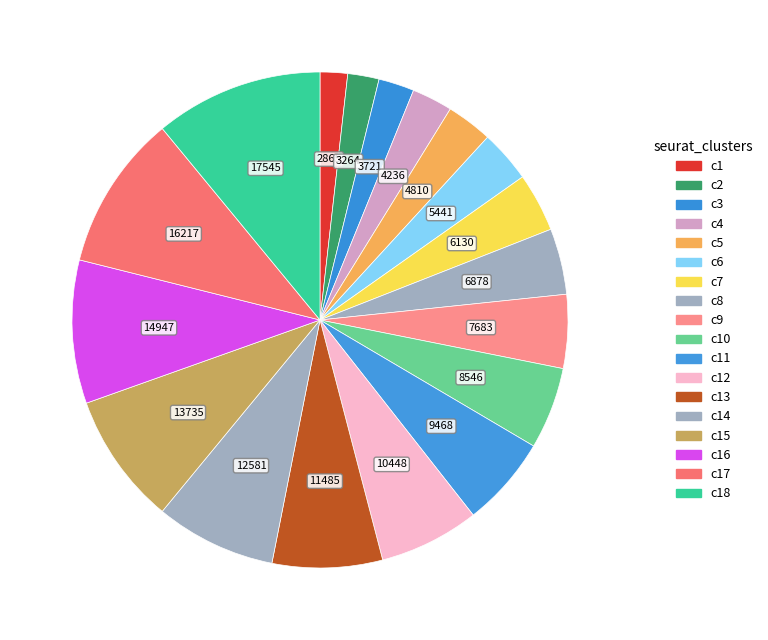

How many slices are in this pie chart?

18